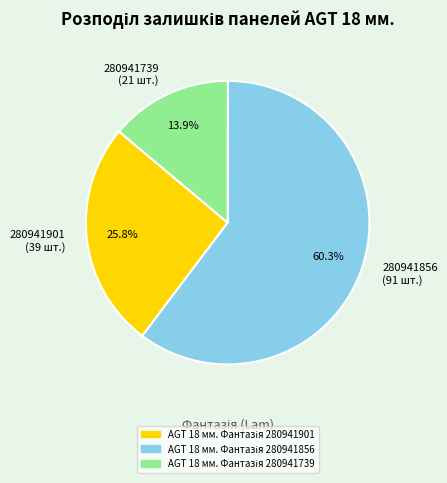

Does any single category account for the majority?

Yes